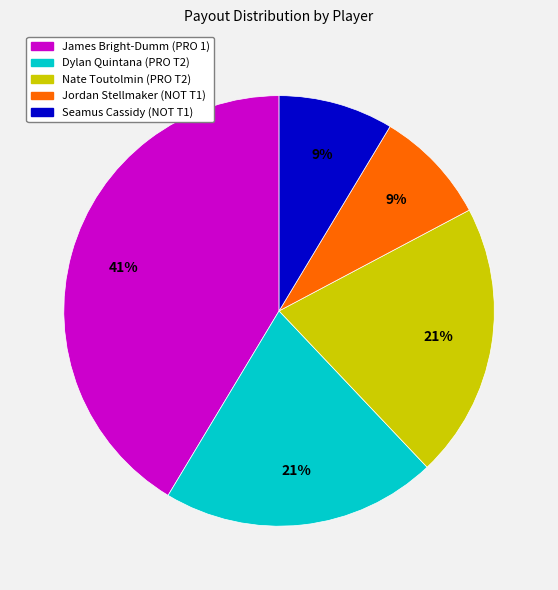

Is the sum of Nate Toutolmin (PRO T2) and Seamus Cassidy (NOT T1) greater than half?

No